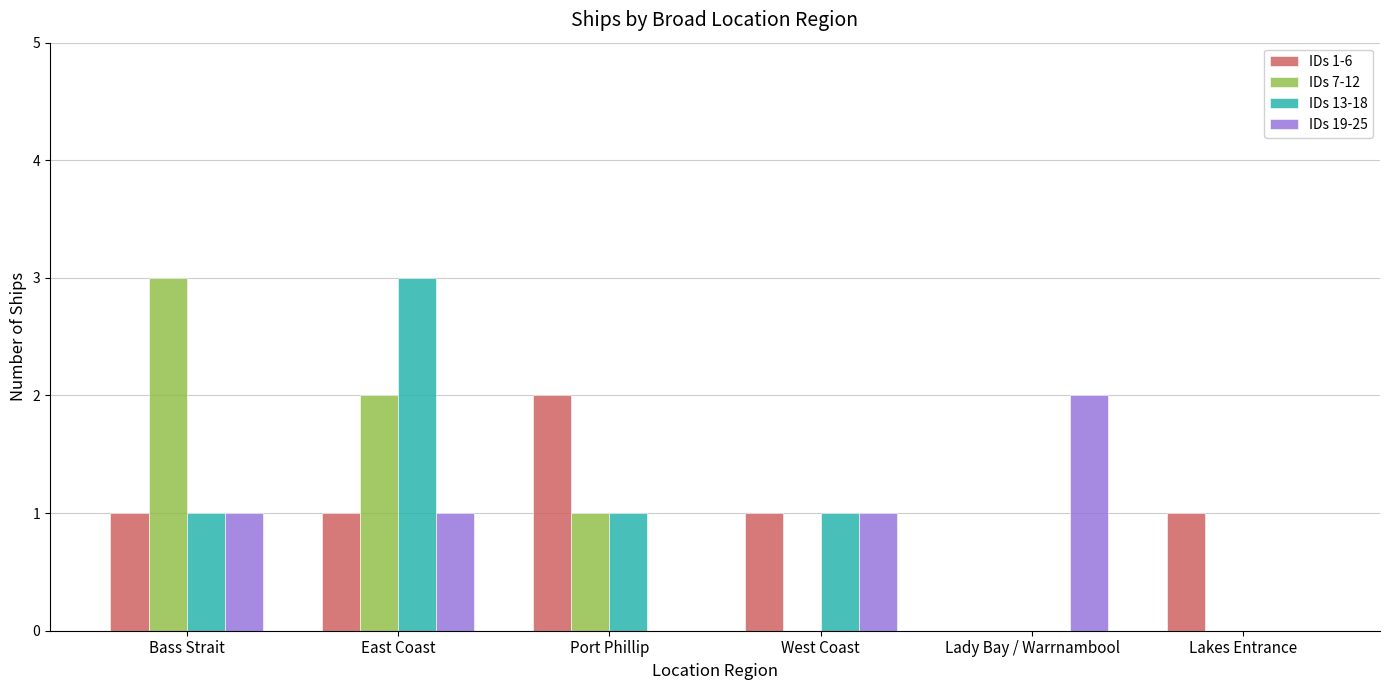

The IDs 1-6 series shows 0 at Lady Bay / Warrnambool. True or false?

True